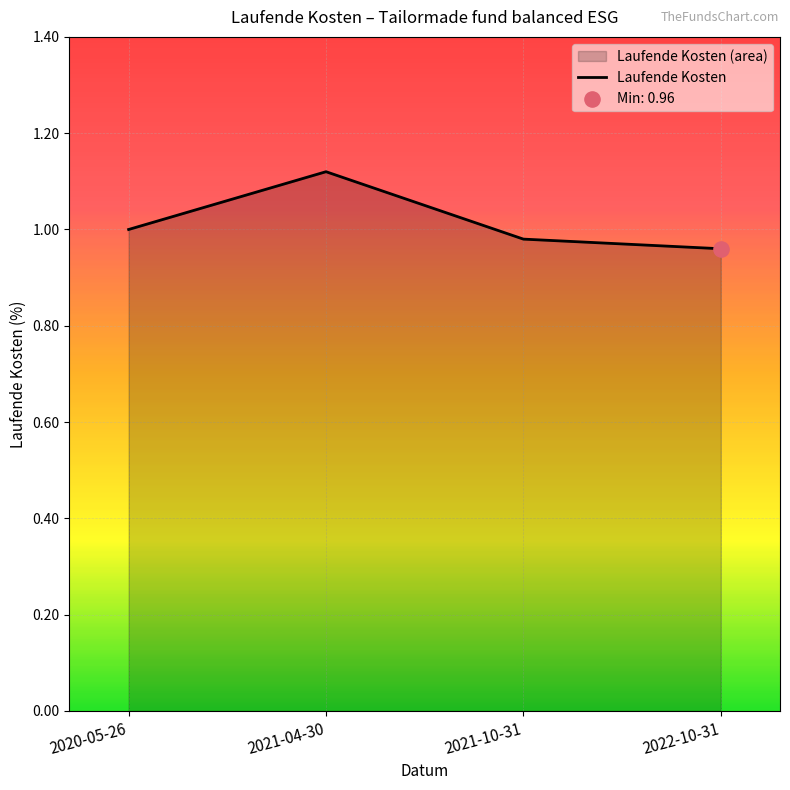

What is the change in value from 2021-04-30 to 2022-10-31?

-0.2